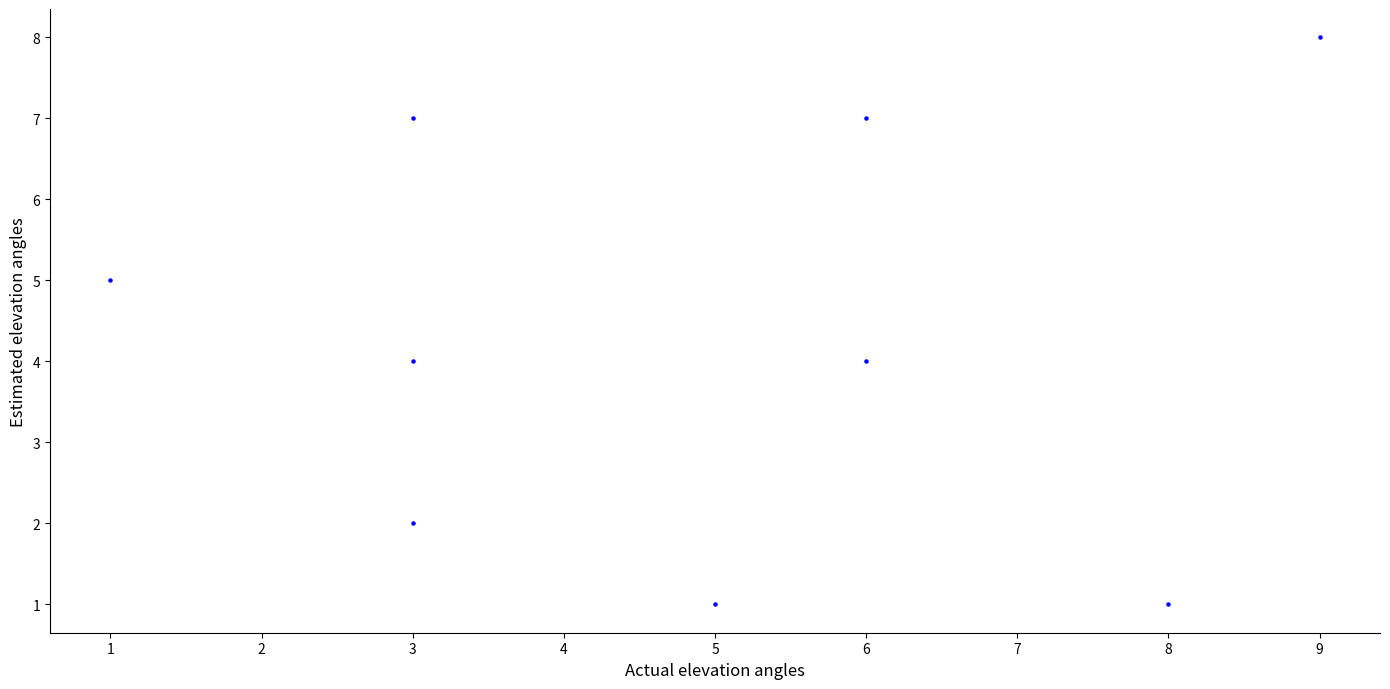

What is the range of Y values (max minus min)?

7